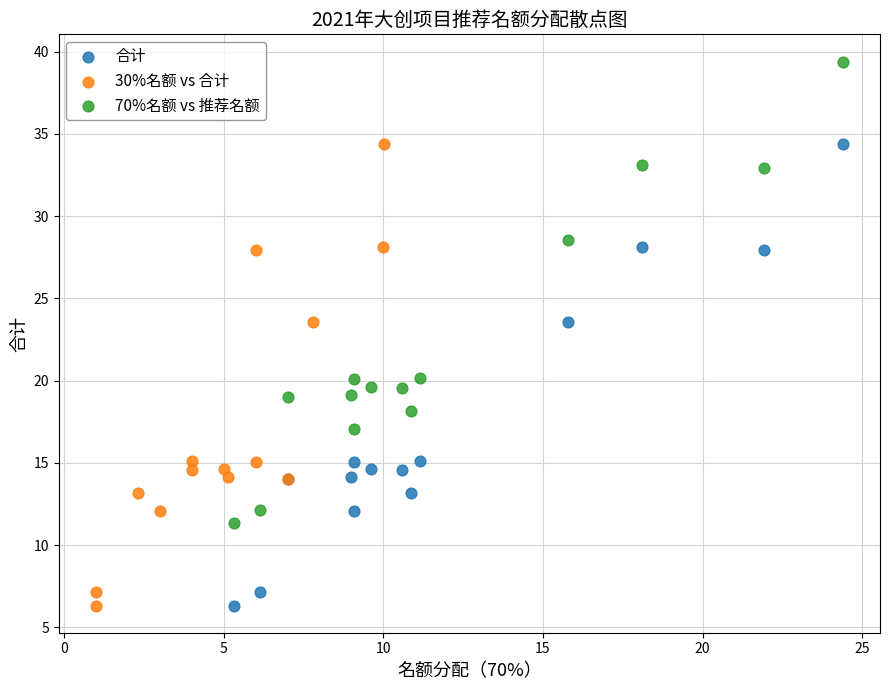

Which series reaches the maximum Y coordinate?

70%名额 vs 推荐名额